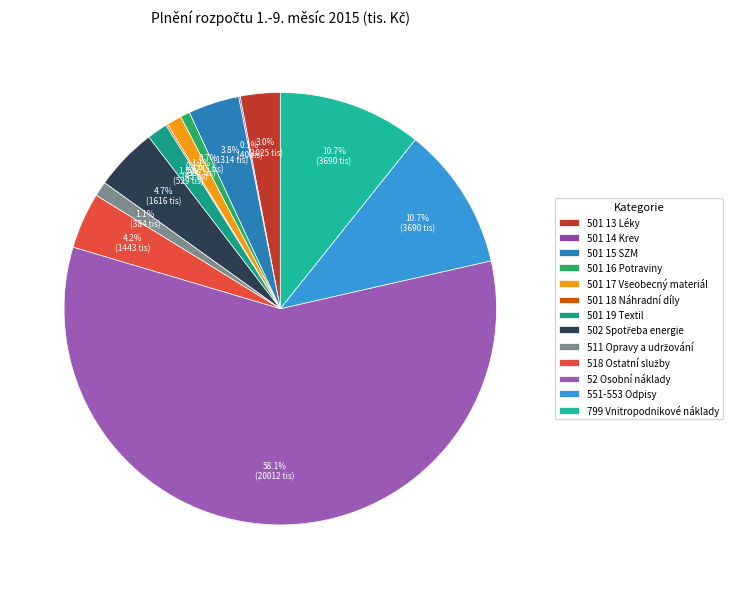

Which slice is the largest?

52 Osobní náklady